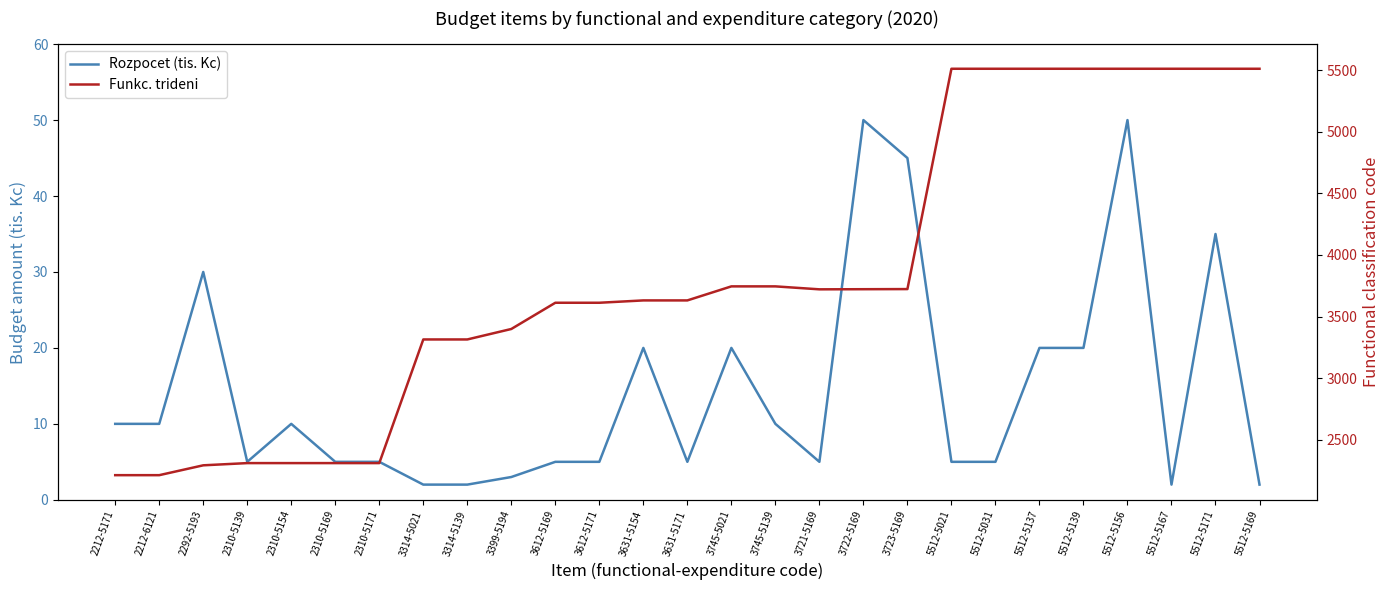

True or false: Rozpocet (tis. Kc) and Funkc. trideni cross at least once.

False